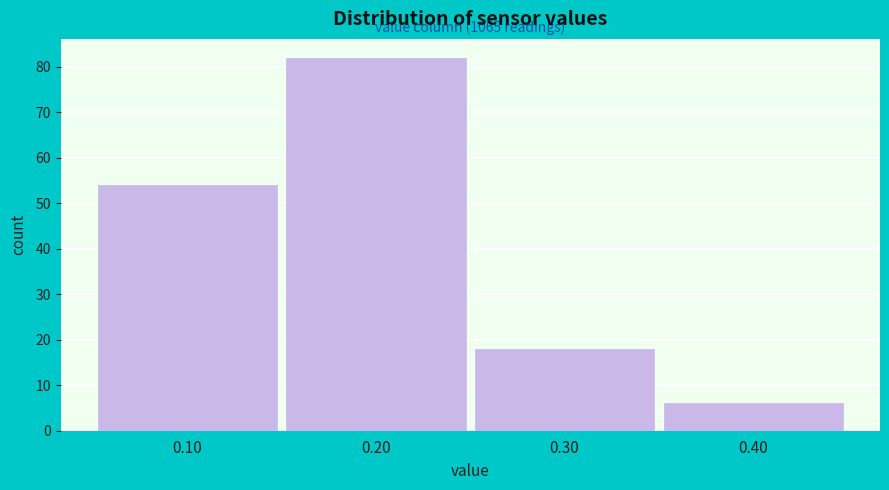

Over which range of the x-axis is the bar tallest?

0.15 to 0.25